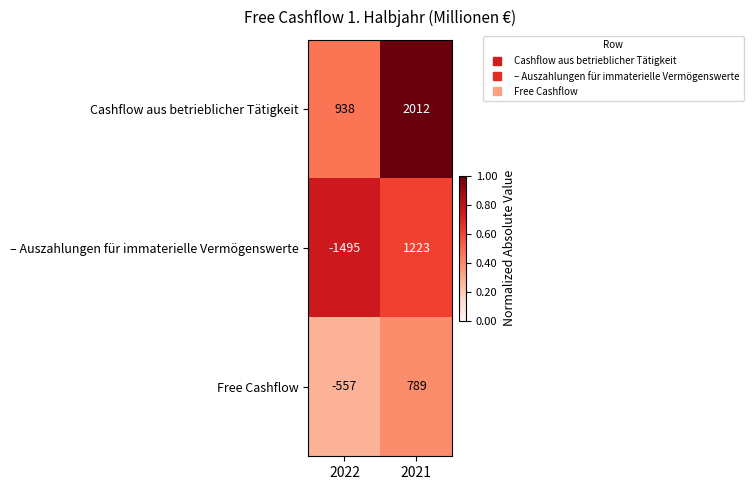

What is the smallest value displayed?

-1495